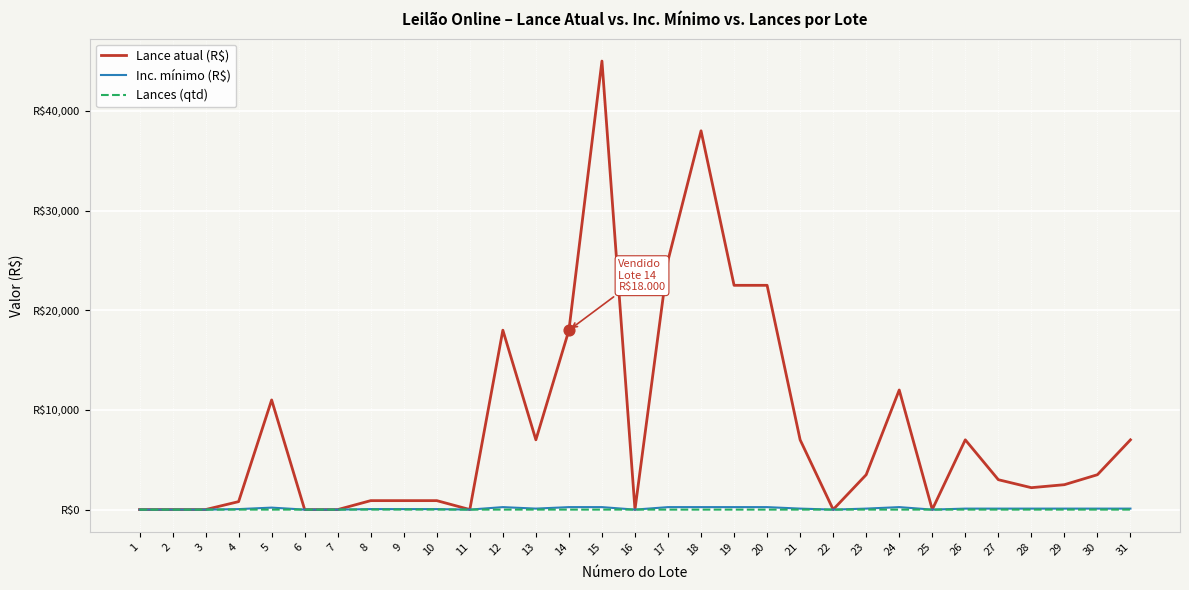

Is the value of Inc. mínimo (R$) at 14 greater than the value of Lances (qtd) at 12?

Yes